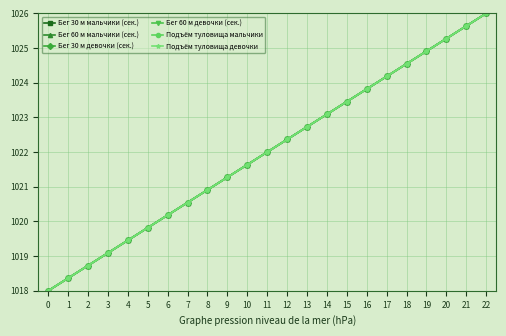

True or false: Бег 60 м девочки (сек.) and Бег 30 м девочки (сек.) intersect in this chart.

False